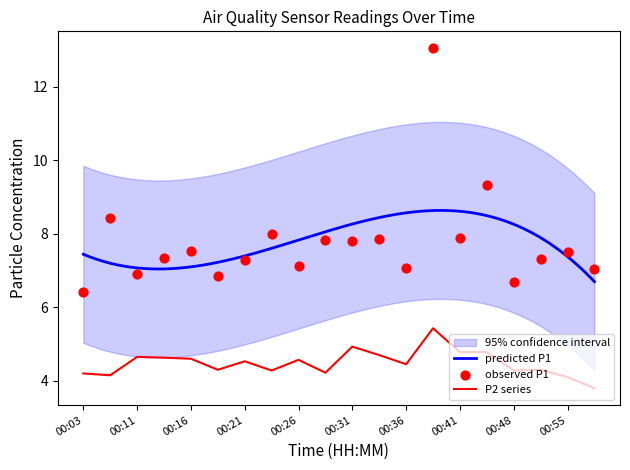

Which series contains the highest Y value?

P1